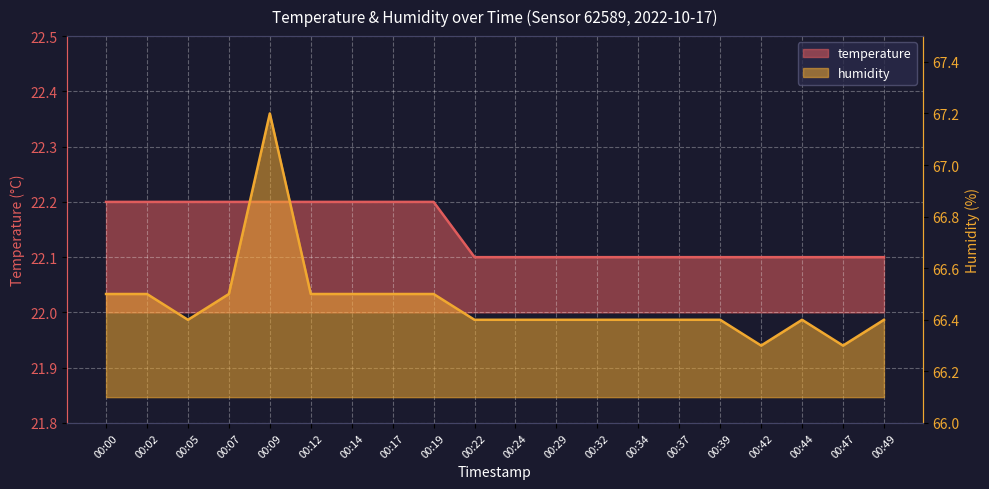

Reading left to right, transcribe all the data shown in this chart.

temperature: 22.2	22.2	22.2	22.2	22.2	22.2	22.2	22.2	22.2	22.1	22.1	22.1	22.1	22.1	22.1	22.1	22.1	22.1	22.1	22.1
humidity: 66.5	66.5	66.4	66.5	67.2	66.5	66.5	66.5	66.5	66.4	66.4	66.4	66.4	66.4	66.4	66.4	66.3	66.4	66.3	66.4